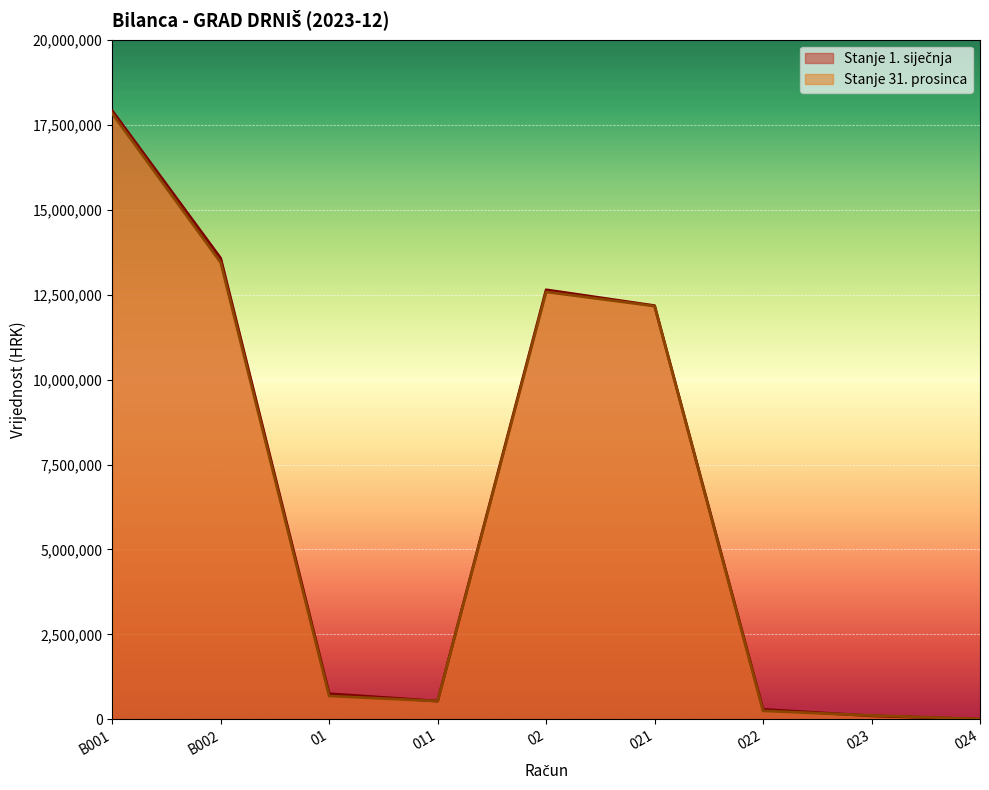

Where do Stanje 1. siječnja and Stanje 31. prosinca first cross each other?

022 and 023